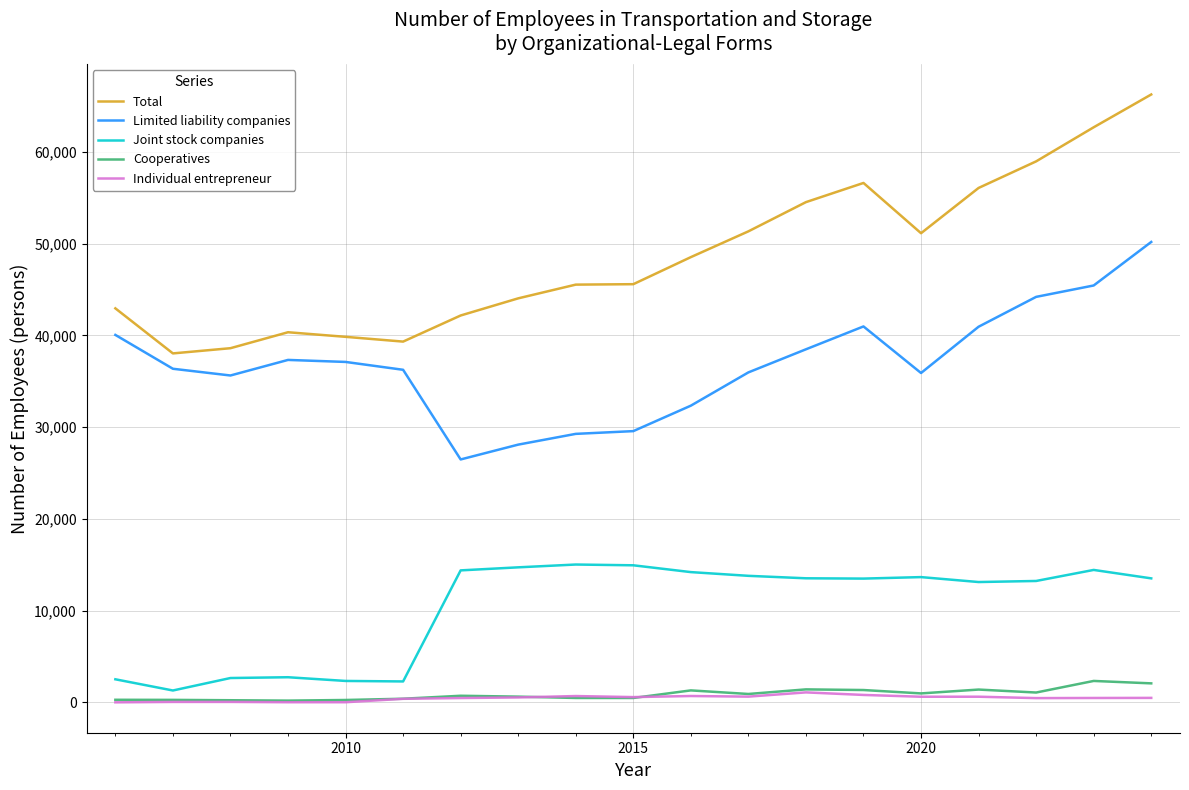

True or false: Cooperatives and Total cross at least once.

False